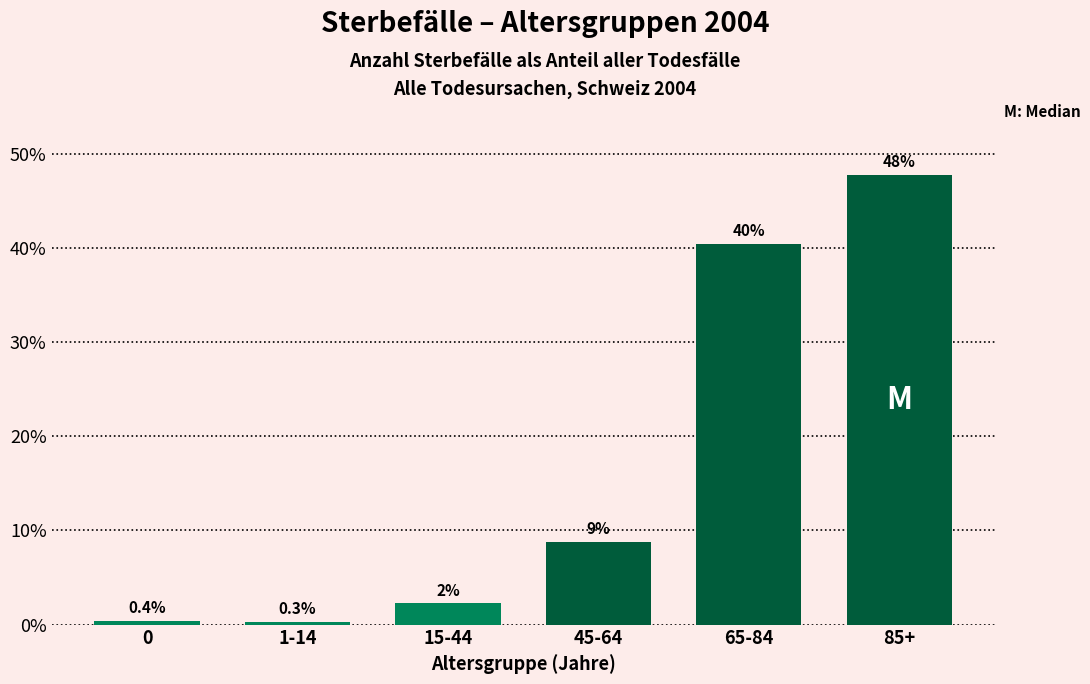

Read the value at 45-64.

8.8